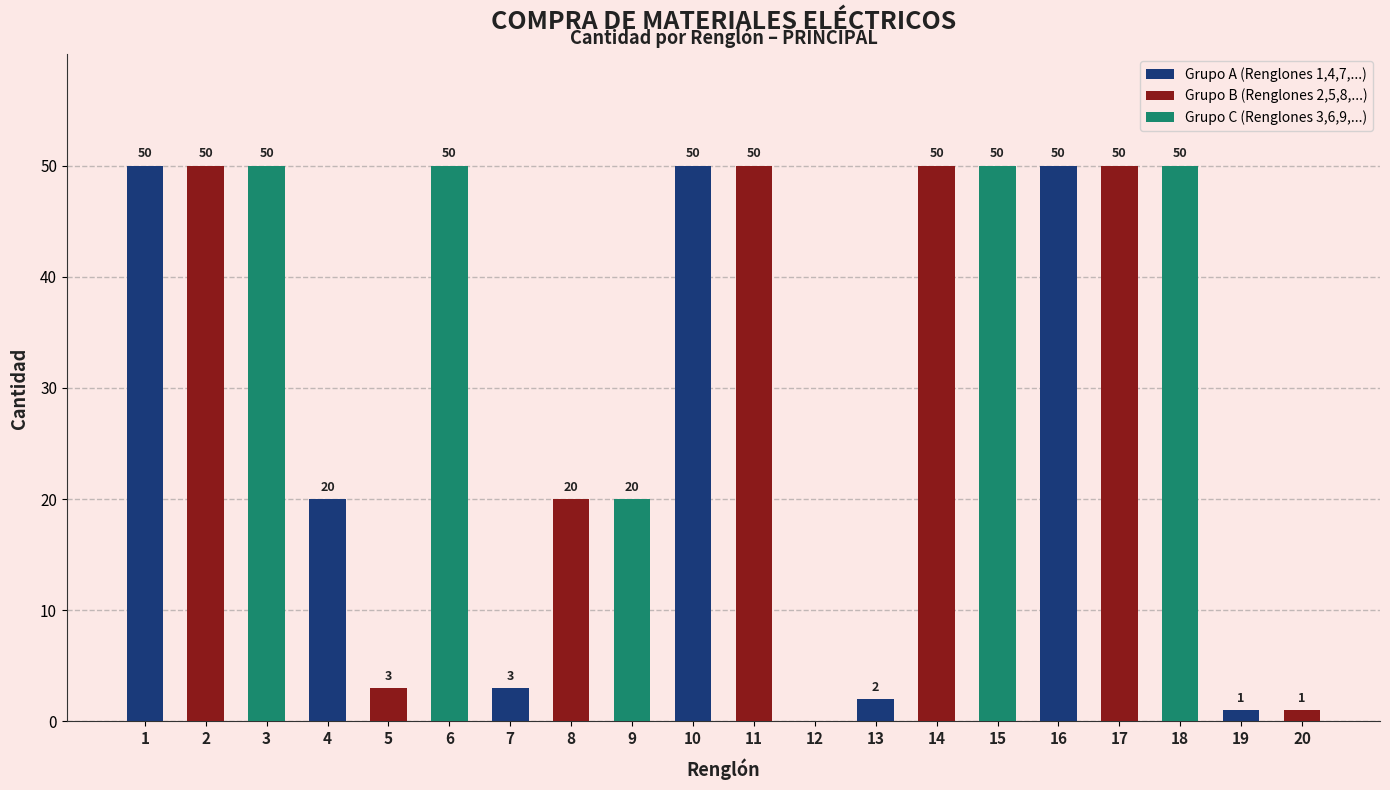

Reading left to right, extract all data points from this chart.

Cantidad: 1=50	2=50	3=50	4=20	5=3	6=50	7=3	8=20	9=20	10=50	11=50	12=0	13=2	14=50	15=50	16=50	17=50	18=50	19=1	20=1
Renglón: 1=1	2=2	3=3	4=4	5=5	6=6	7=7	8=8	9=9	10=10	11=11	12=12	13=13	14=14	15=15	16=16	17=17	18=18	19=19	20=20